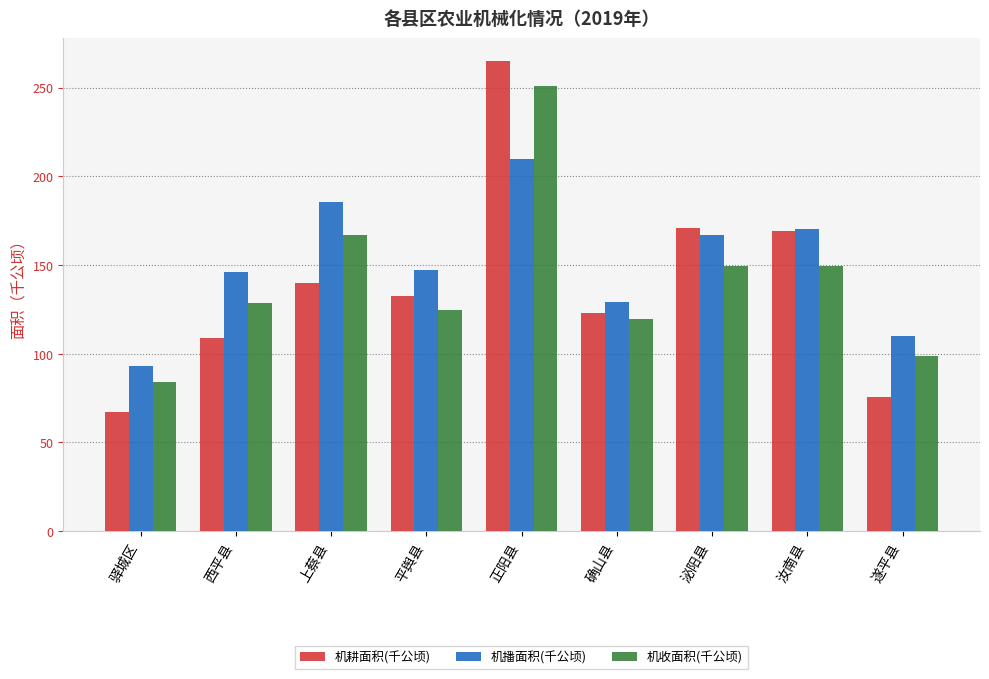

Which series changed the most between 驿城区 and 平舆县?

机耕面积(千公顷)